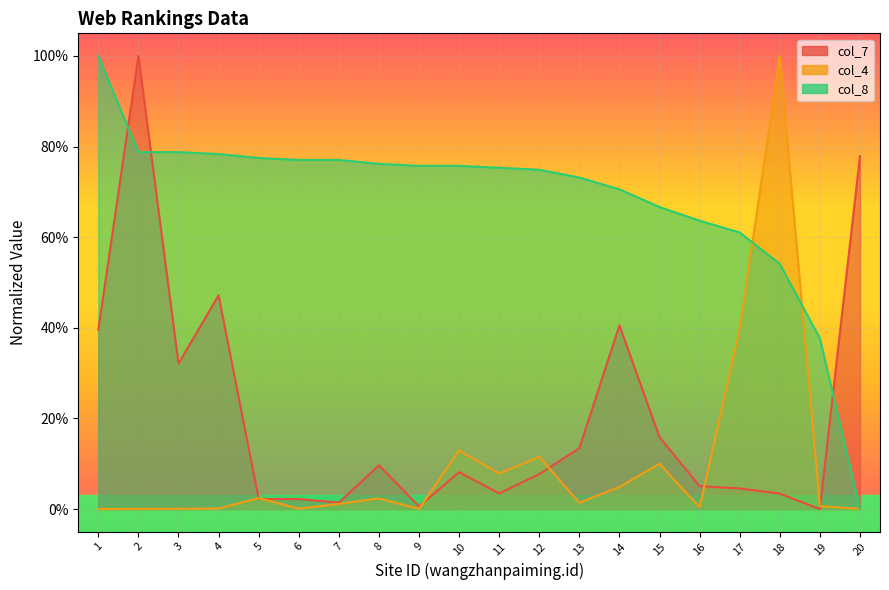

Is it true that col_4 equals 0.0 at 9?

False